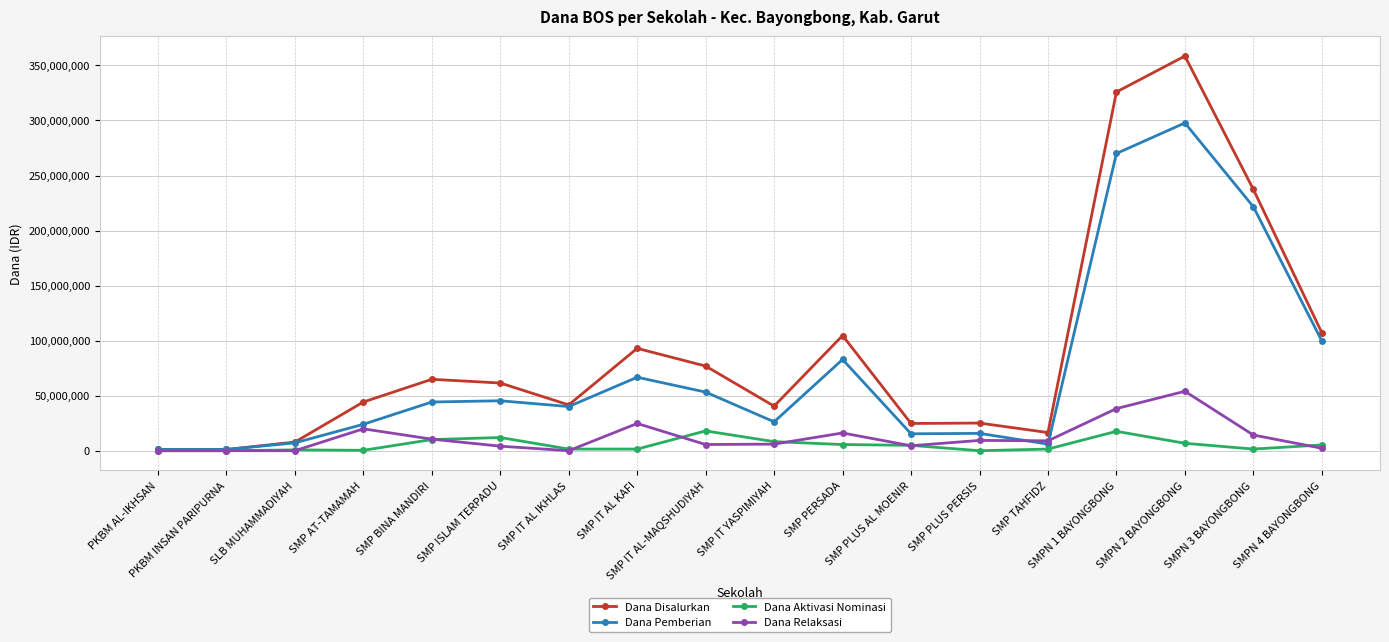

How many series are shown in this chart?

4